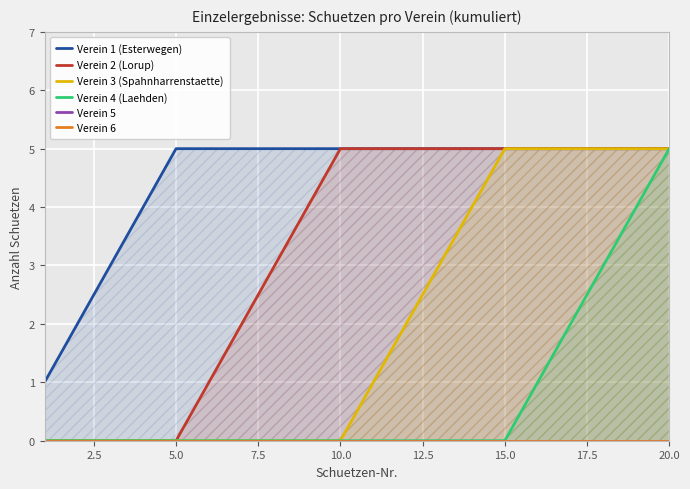

The value of Verein 4 (Laehden) at 10.0 is 3. True or false?

False